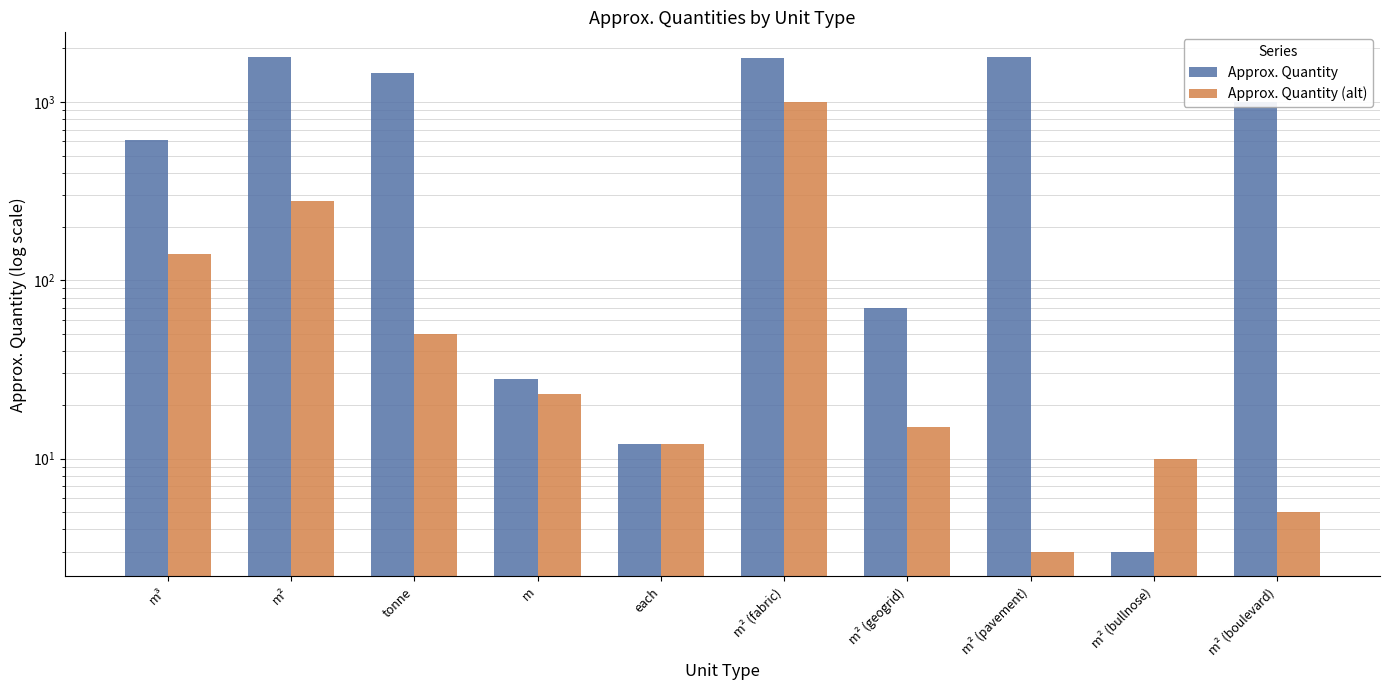

What is the approximate value of Approx. Quantity at tonne, to the nearest 10?

1460